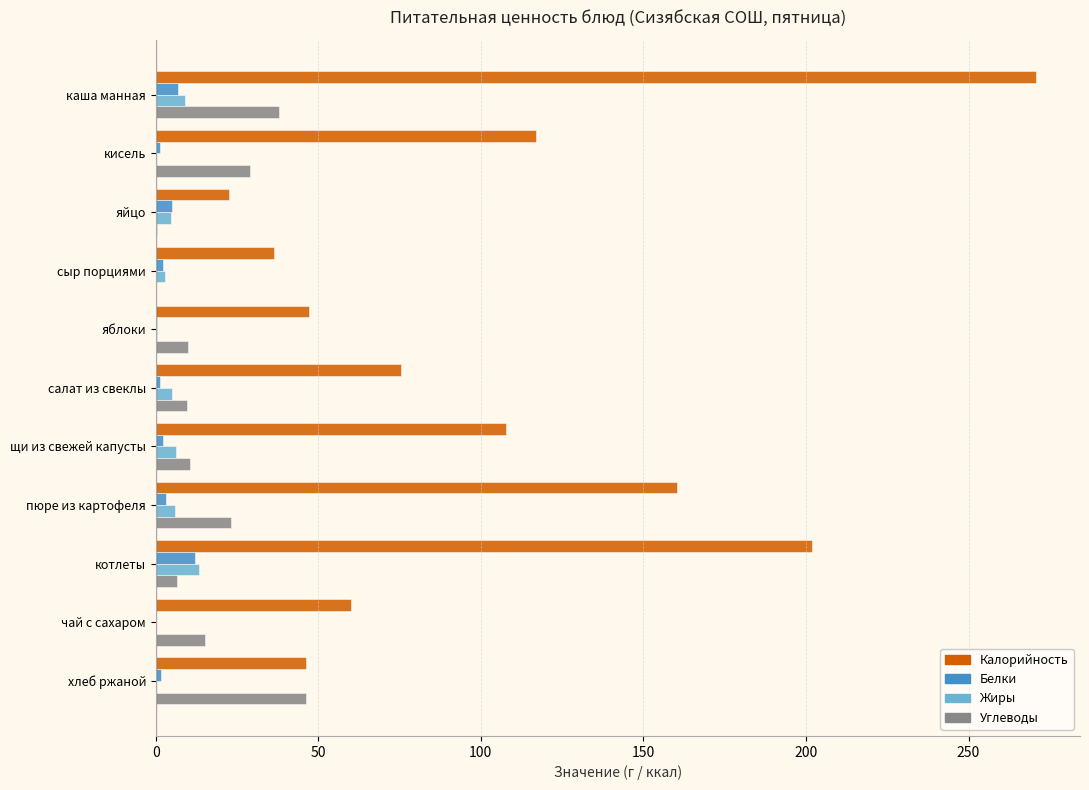

What are all the series names shown in the legend?

Калорийность, Белки, Жиры, Углеводы